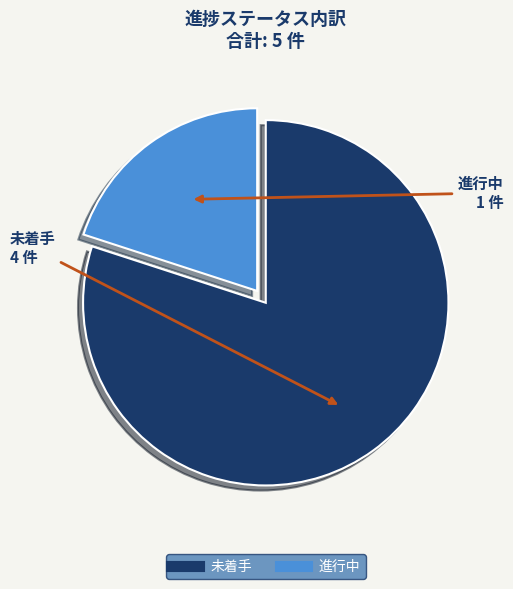

Rank the categories by value from highest to lowest.

未着手, 進行中